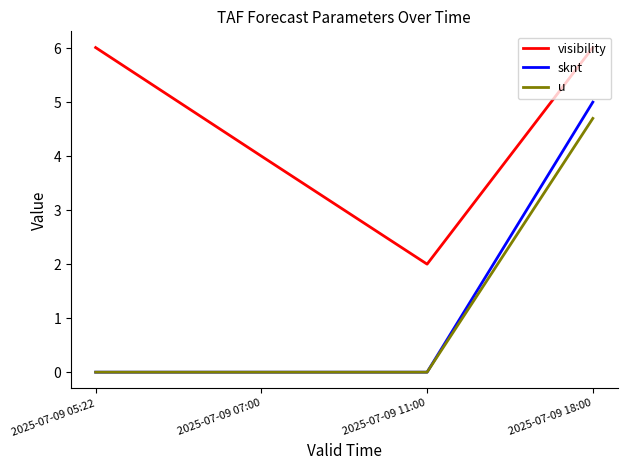

True or false: u and visibility intersect in this chart.

False